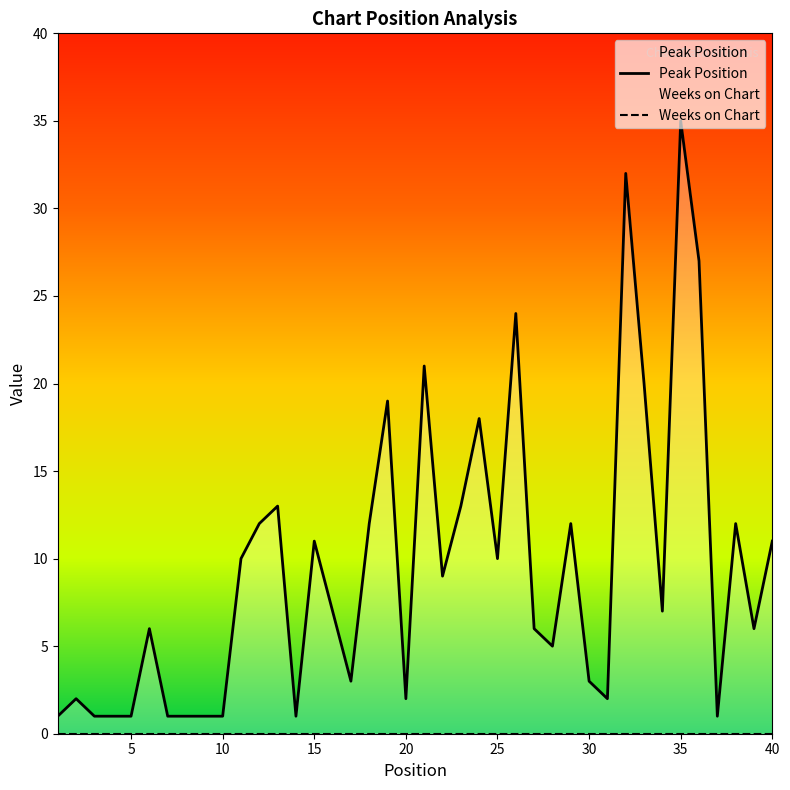

The value of Peak Position at 16 is 5. True or false?

False